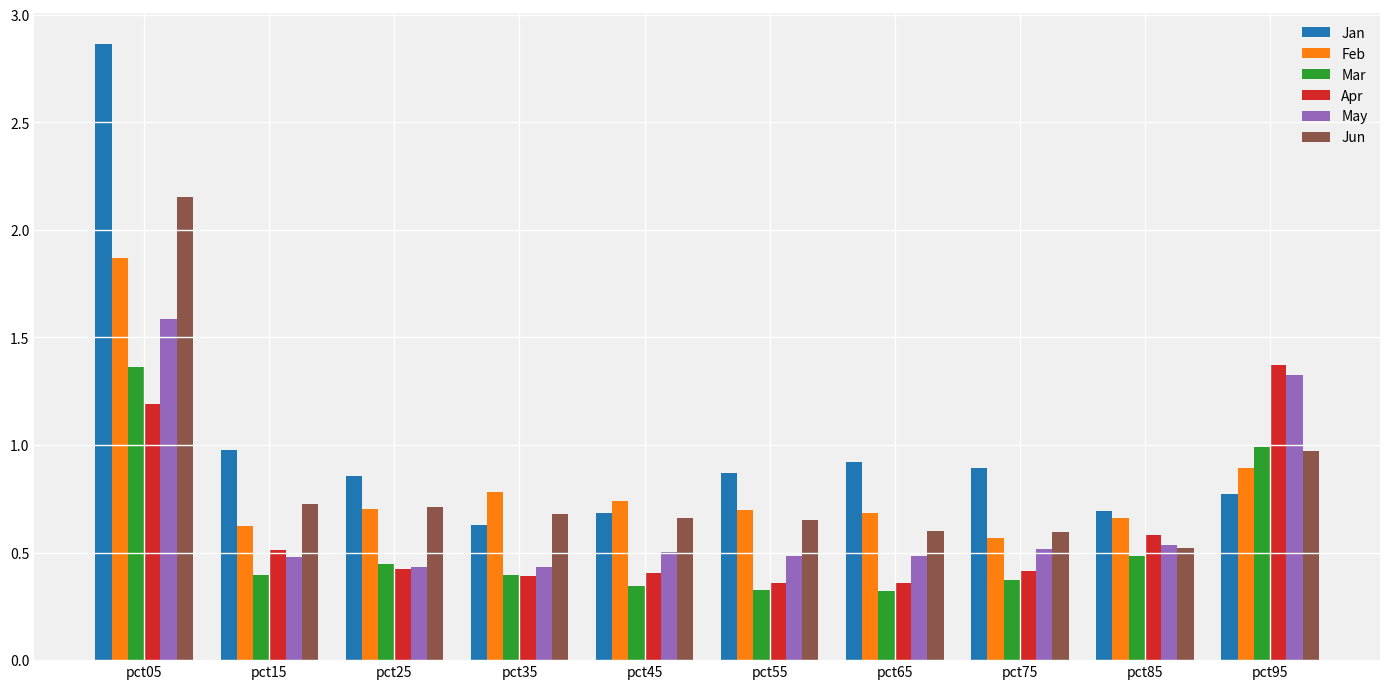

Which label corresponds to the largest value in the chart?

pct05